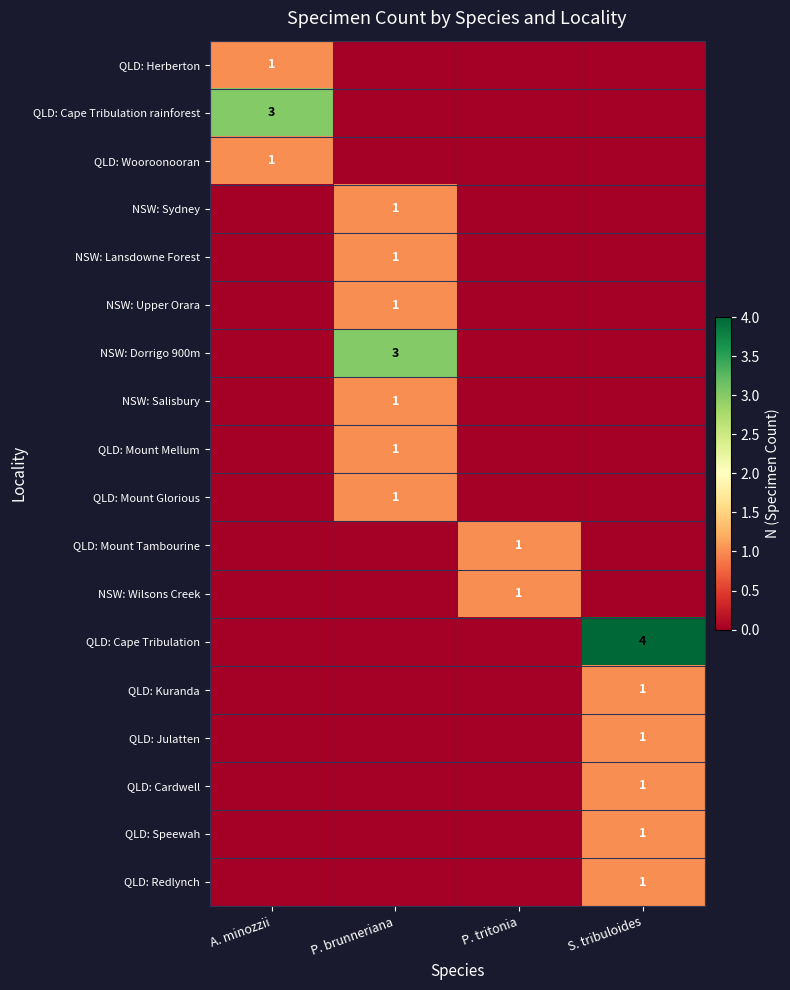

Which series changed the most between A. minozzii and P. tritonia?

QLD: Cape Tribulation rainforest